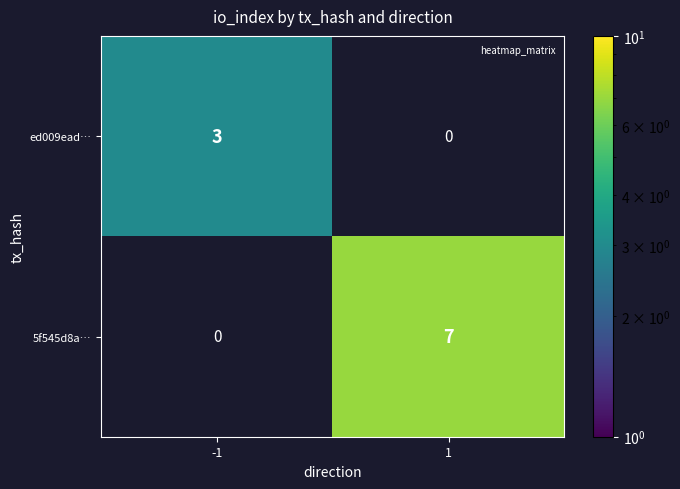

What is the difference between the ed009ead… values at 1 and -1?

3